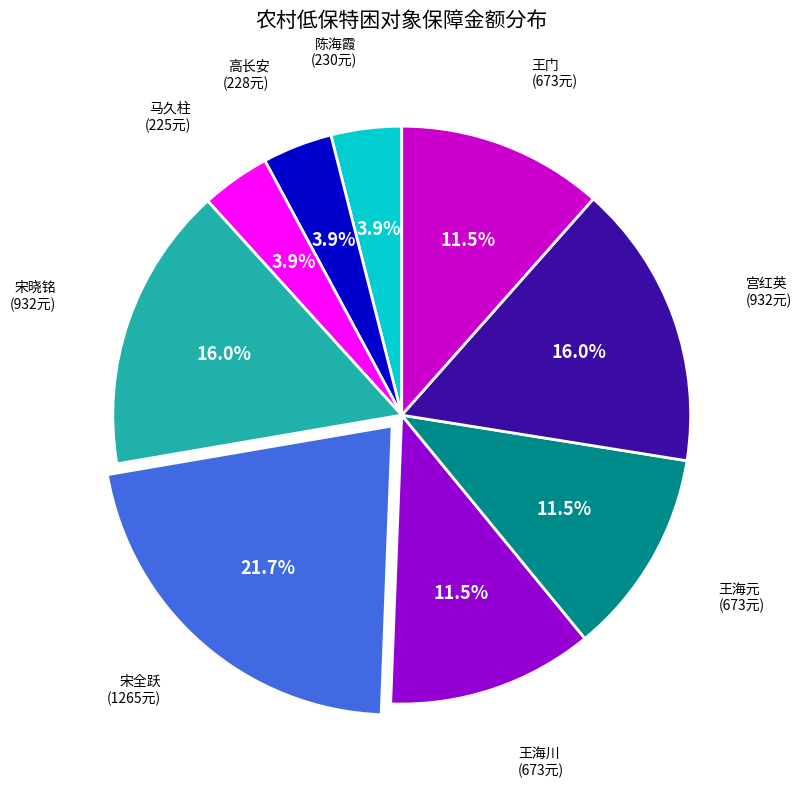

Is there a majority slice in this chart?

No